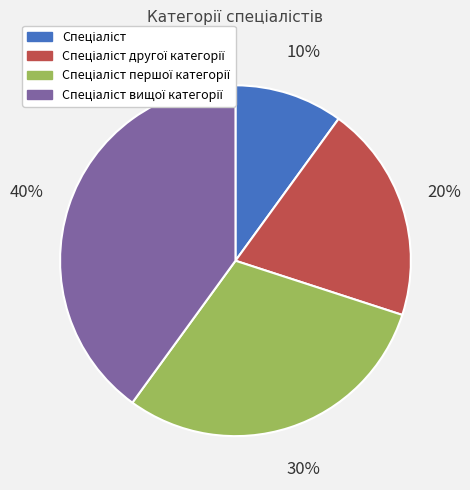

Is there a majority slice in this chart?

No